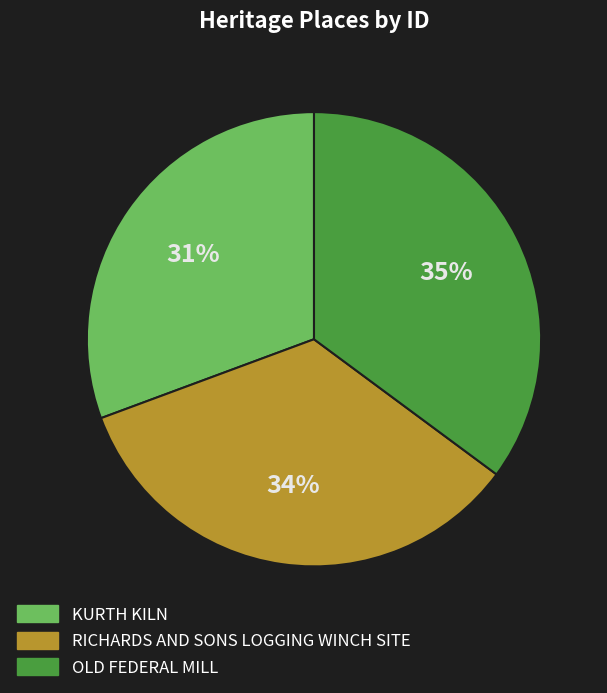

To the nearest percent, what is the combined percentage of OLD FEDERAL MILL and RICHARDS AND SONS LOGGING WINCH SITE?

69%